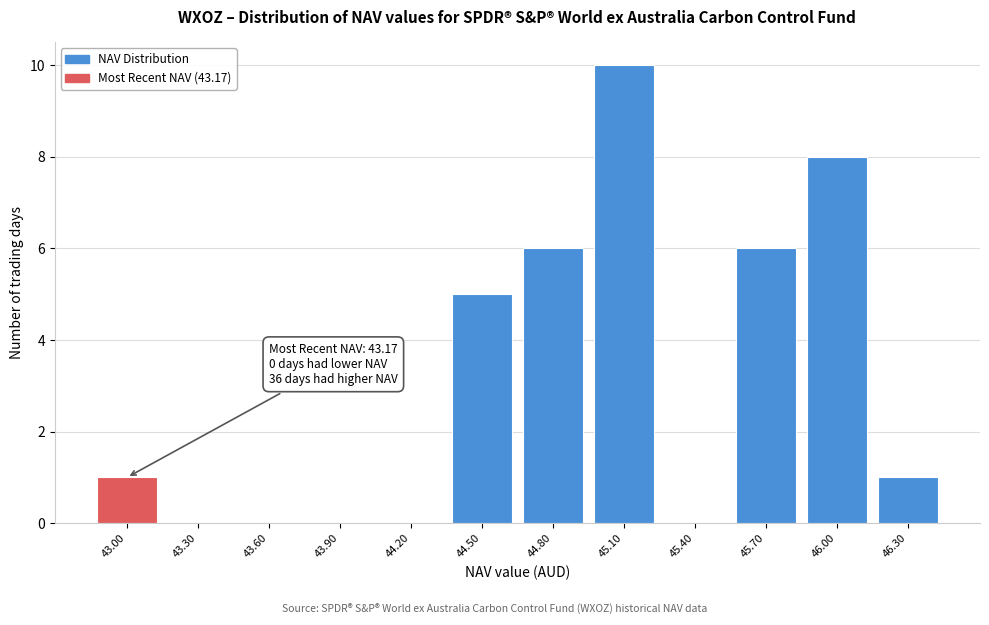

Reading right to left, what are all the values shown in this chart?

46.30=1	46.00=8	45.70=6	45.40=0	45.10=10	44.80=6	44.50=5	44.20=0	43.90=0	43.60=0	43.30=0	43.00=1